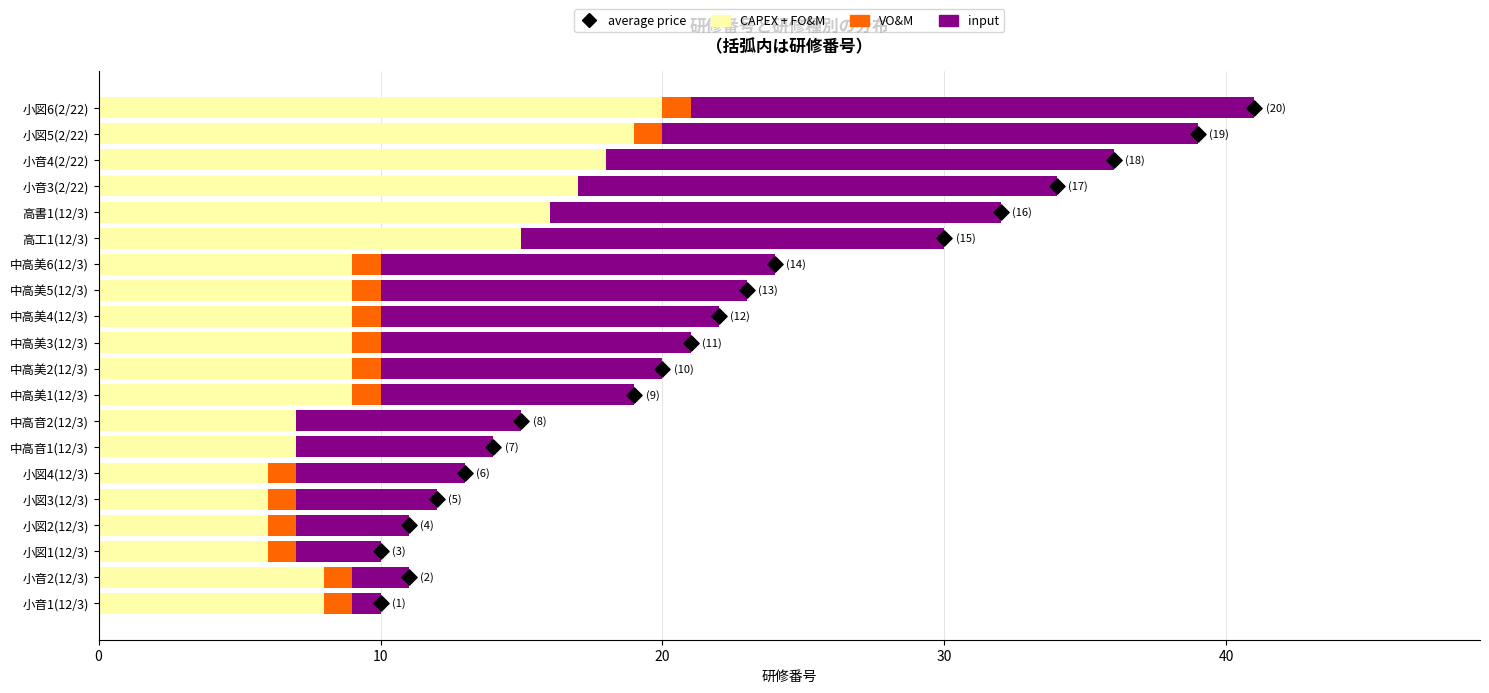

What are all the series names shown in the legend?

CAPEX + FO&M, VO&M, input, average price